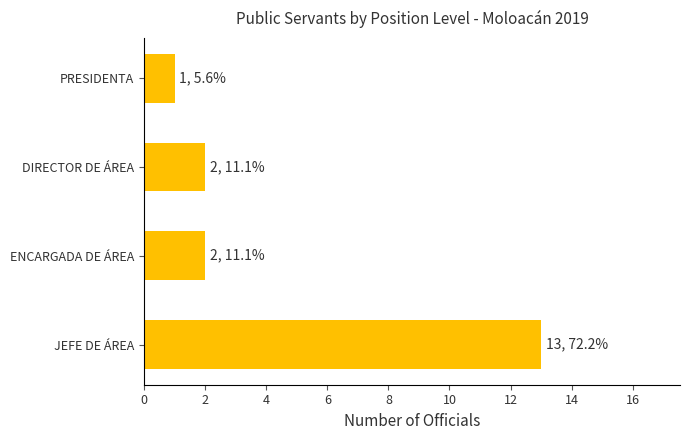

What is the sum of all values?

18